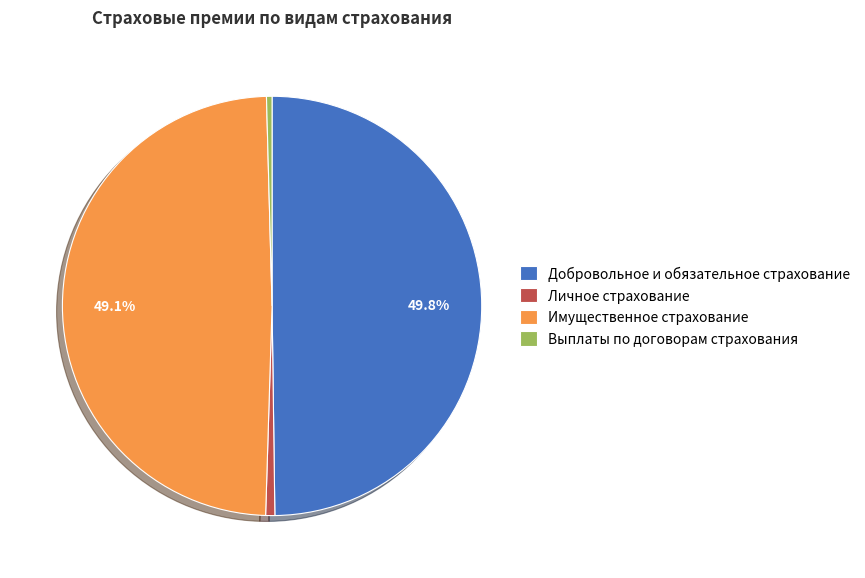

Which category has the biggest portion of the pie?

Добровольное и обязательное страхование